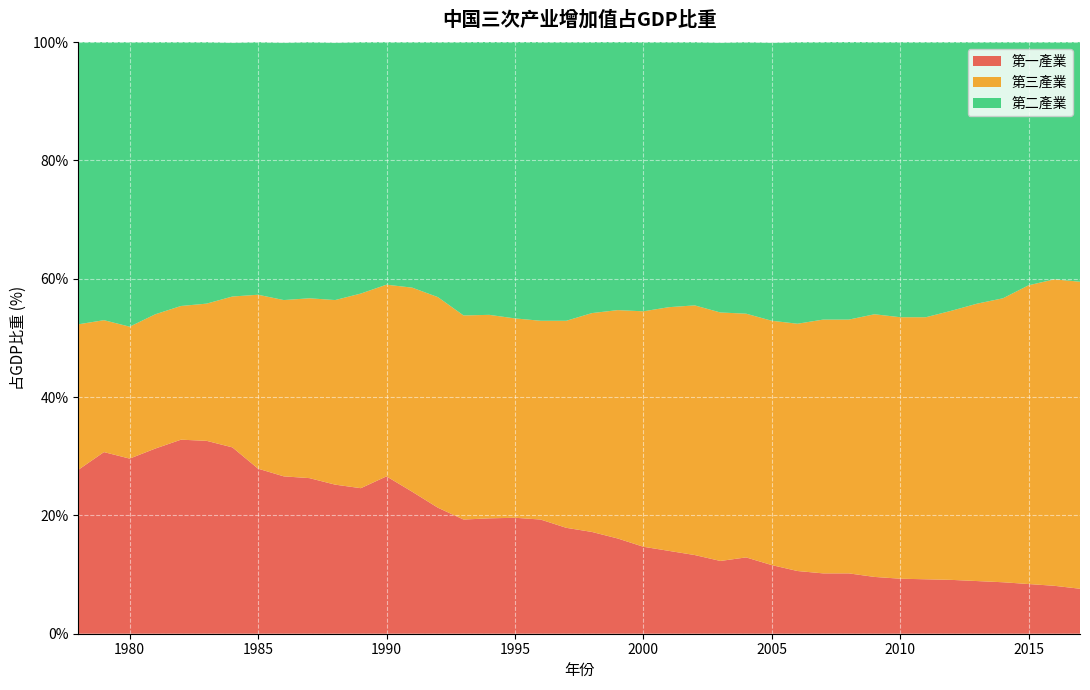

Reading left to right, what are all the values shown in this chart?

第一產業: 27.7	30.7	29.6	31.3	32.8	32.6	31.5	27.9	26.6	26.3	25.2	24.6	26.6	24.0	21.3	19.3	19.5	19.6	19.3	17.9	17.2	16.1	14.7	14.0	13.3	12.3	12.9	11.6	10.6	10.2	10.2	9.6	9.3	9.2	9.1	8.9	8.7	8.4	8.1	7.6
第三產業: 24.6	22.3	22.3	22.7	22.6	23.2	25.5	29.4	29.8	30.4	31.2	32.9	32.4	34.5	35.6	34.5	34.4	33.7	33.6	35.0	37.0	38.6	39.8	41.2	42.2	42.0	41.2	41.3	41.8	42.9	42.9	44.4	44.2	44.3	45.5	46.9	48.0	50.5	51.8	51.9
第二產業: 47.7	47.0	48.1	46.0	44.6	44.2	42.9	42.7	43.5	43.3	43.5	42.5	41.0	41.5	43.1	46.2	46.2	46.8	47.1	47.1	45.8	45.4	45.5	44.8	44.5	45.6	45.9	47.0	47.6	46.9	47.0	46.0	46.5	46.5	45.4	44.2	43.3	41.1	40.1	40.5